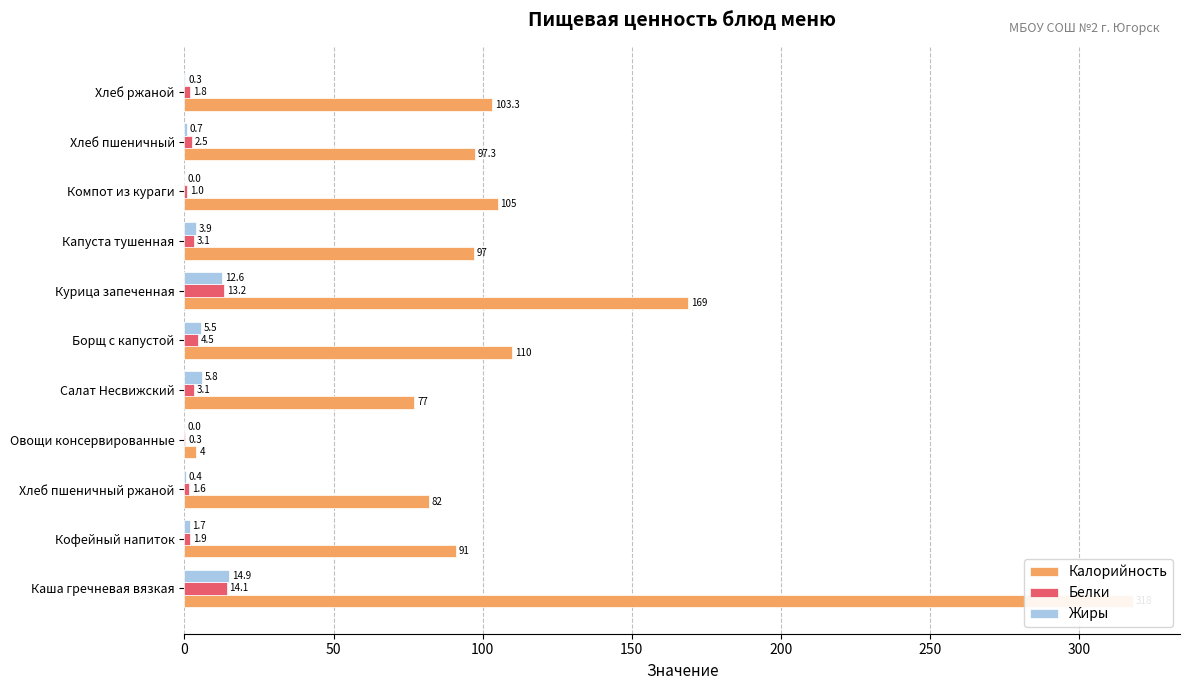

What is the label of the 3rd bar from the right?

Компот из кураги